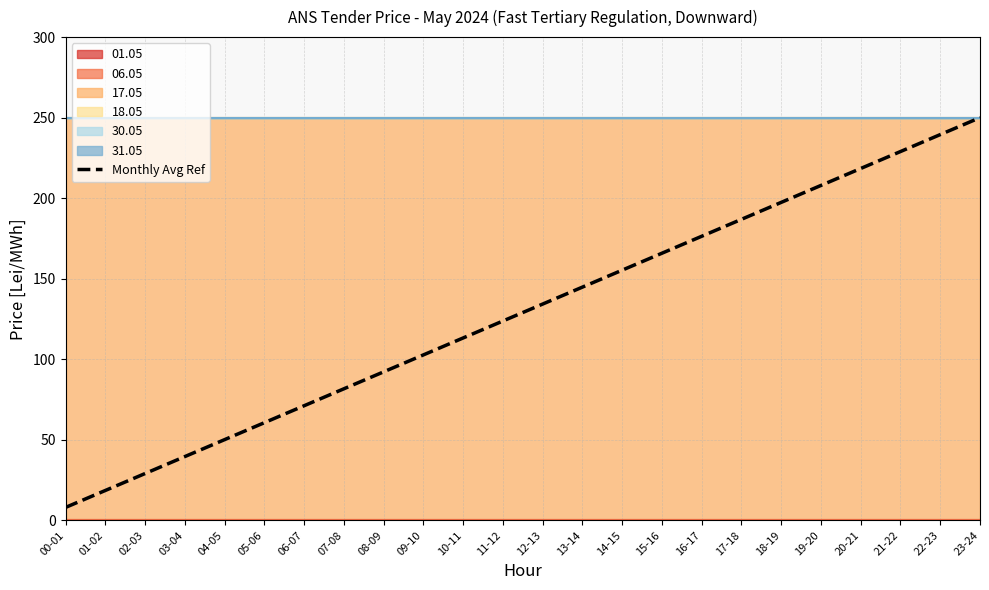

What is the value of the 22nd point from the left?

229.0